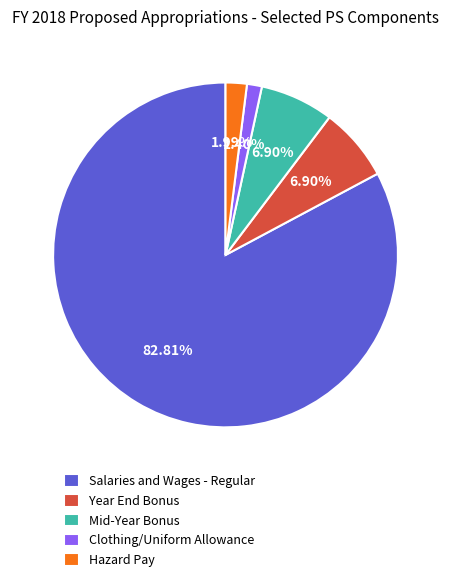

Which category has the biggest portion of the pie?

Salaries and Wages - Regular